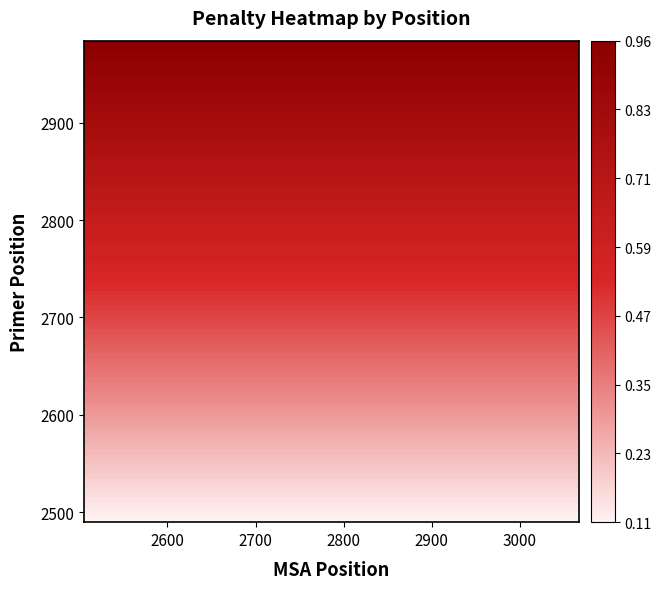

Which series has the largest total across all categories?

2984